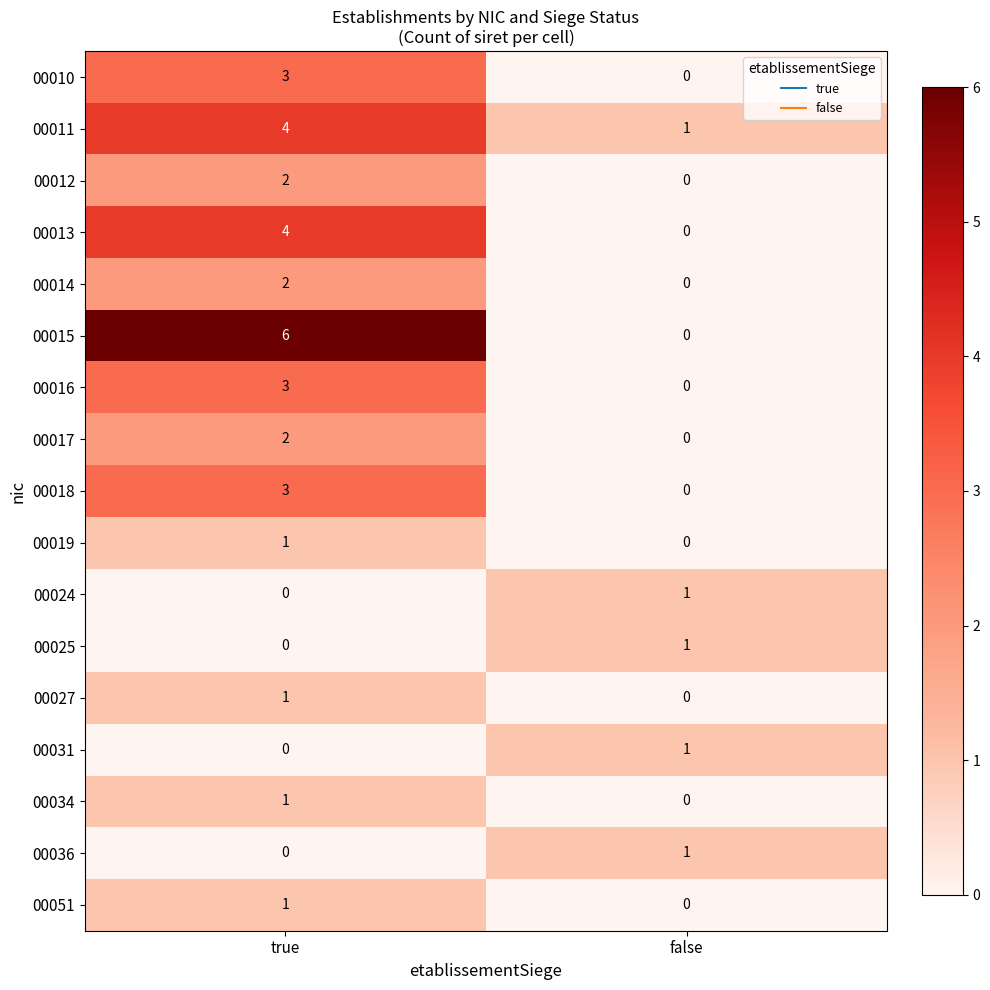

What is the approximate value of 00010 at true?

3